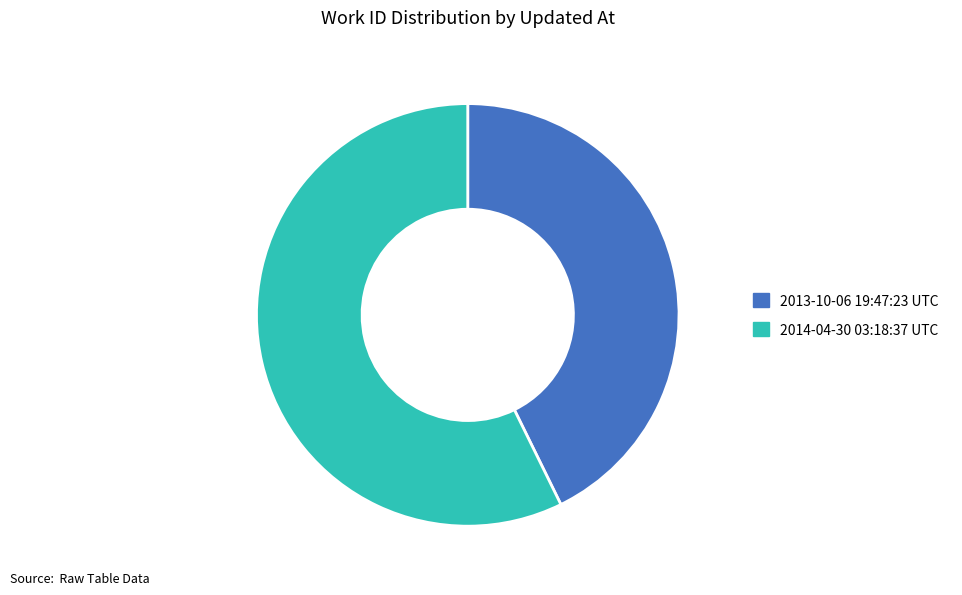

Which slice is the smallest?

2013-10-06 19:47:23 UTC